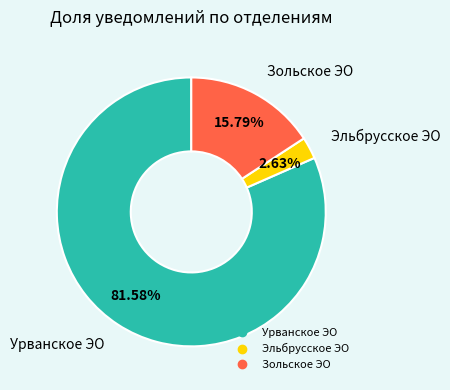

Which category has the smallest portion of the pie?

Эльбрусское ЭО